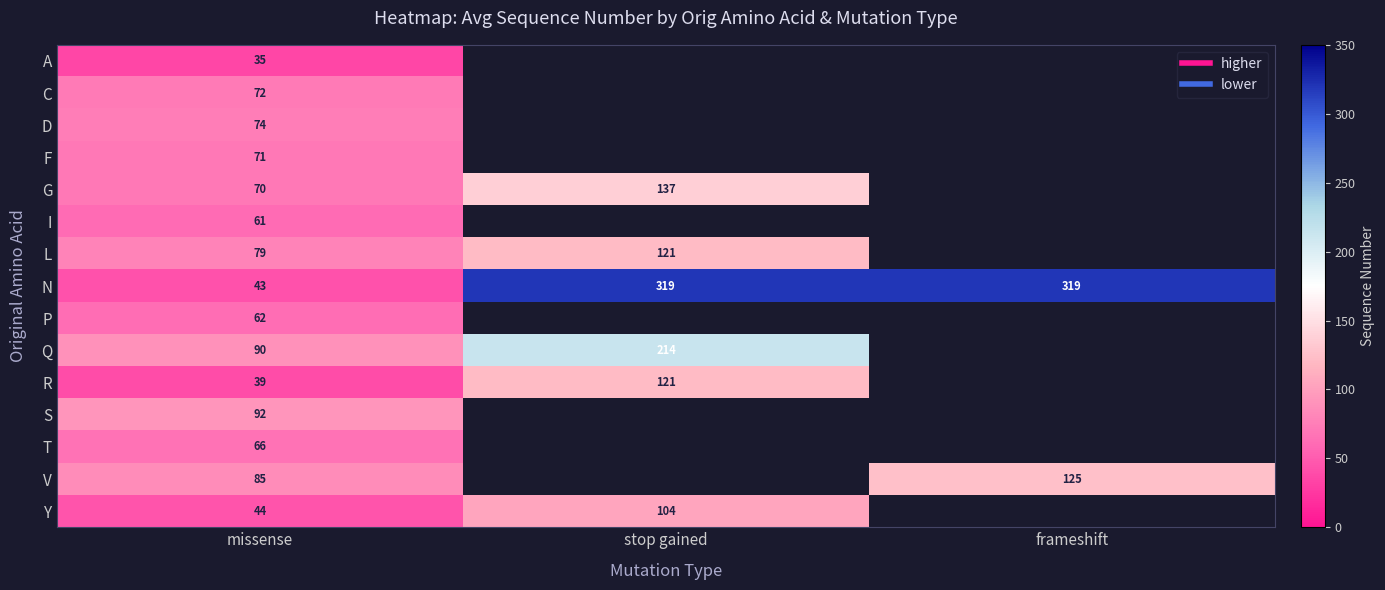

What is the maximum value shown in the chart?

319.0